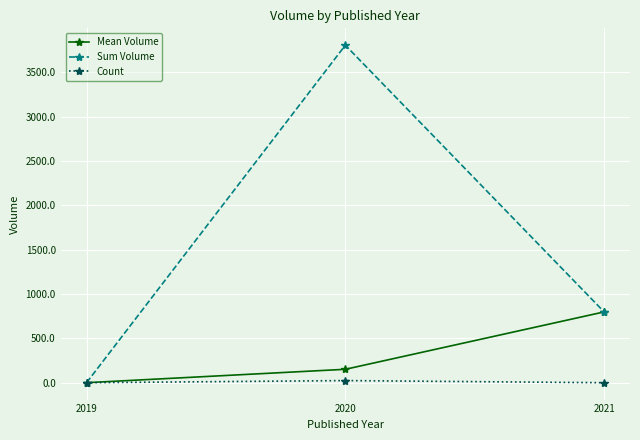

At 2020, list the series in order from smallest to largest.

Count, Mean Volume, Sum Volume